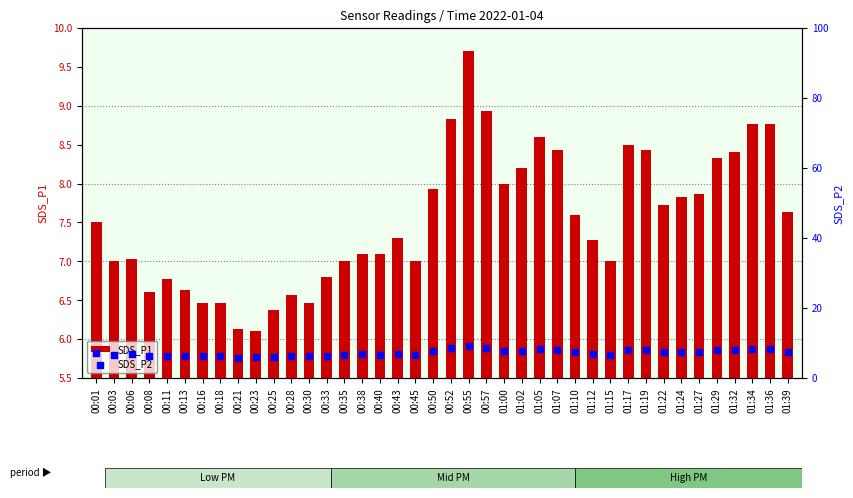

What is the total value across all series at 00:25?

12.4